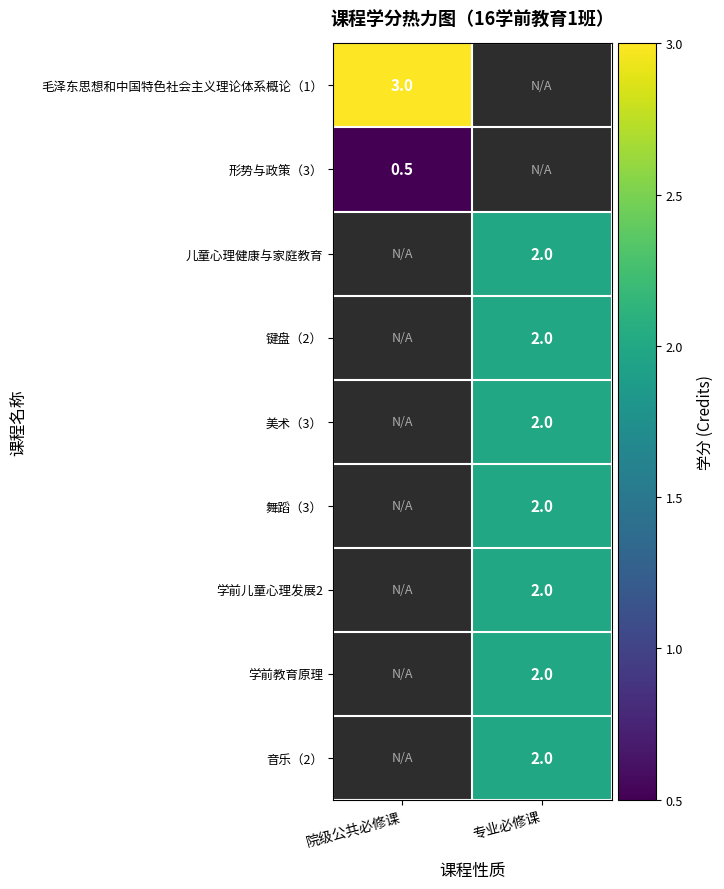

Is it true that 毛泽东思想和中国特色社会主义理论体系概论（1） equals 5.0 at 院级公共必修课?

False